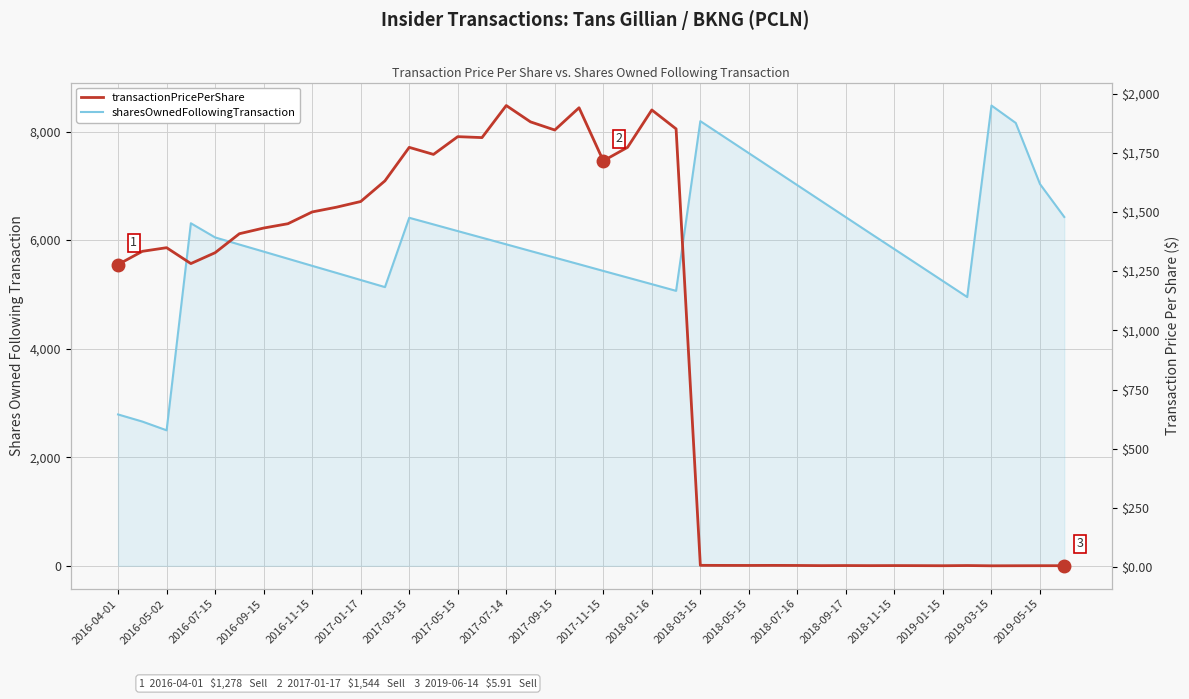

What is the average value of the transactionPricePerShare series?

979.8